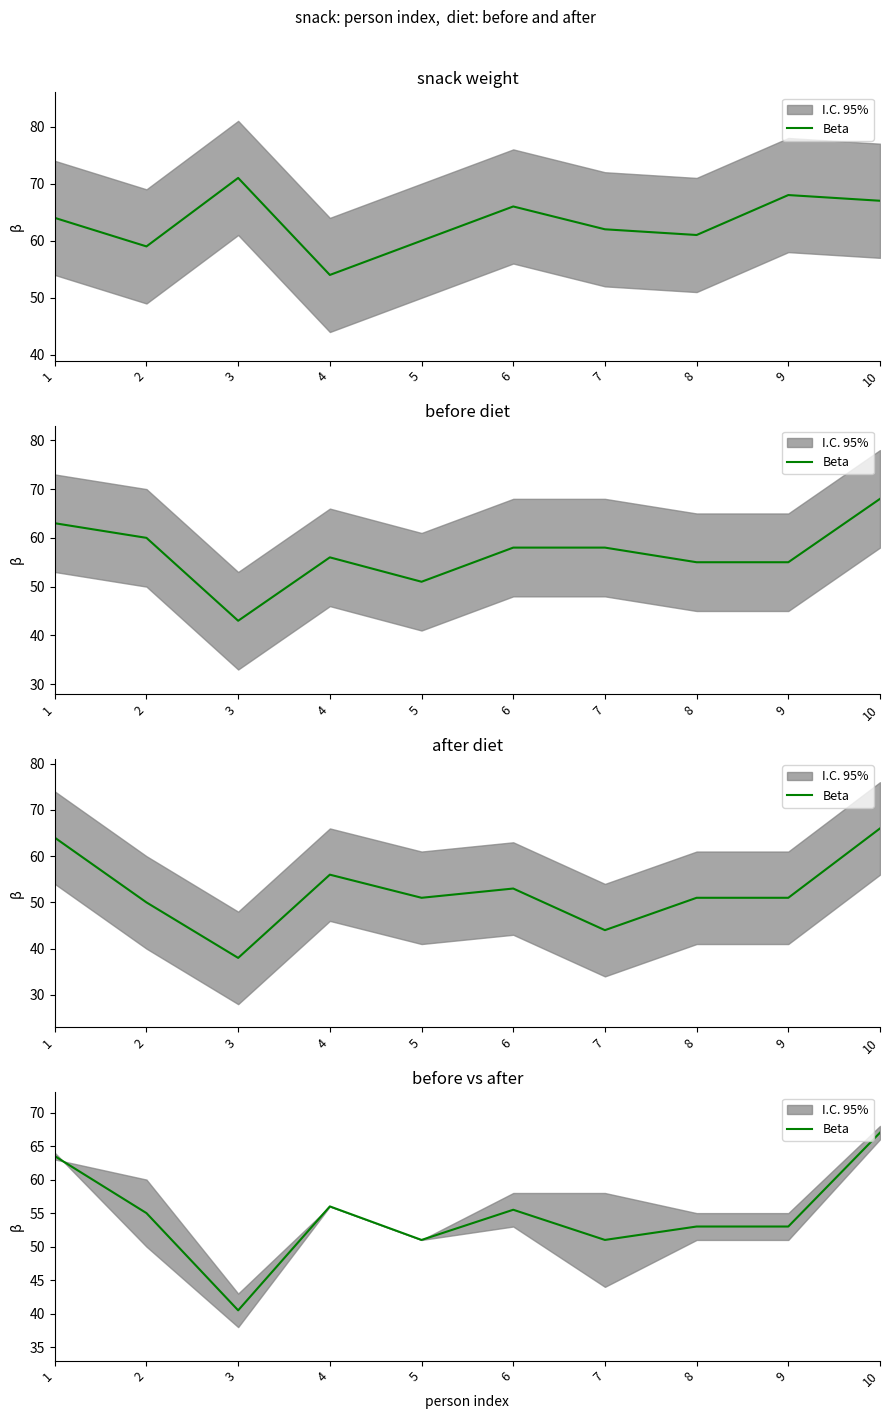

The value at 10 is 22.8. True or false?

False